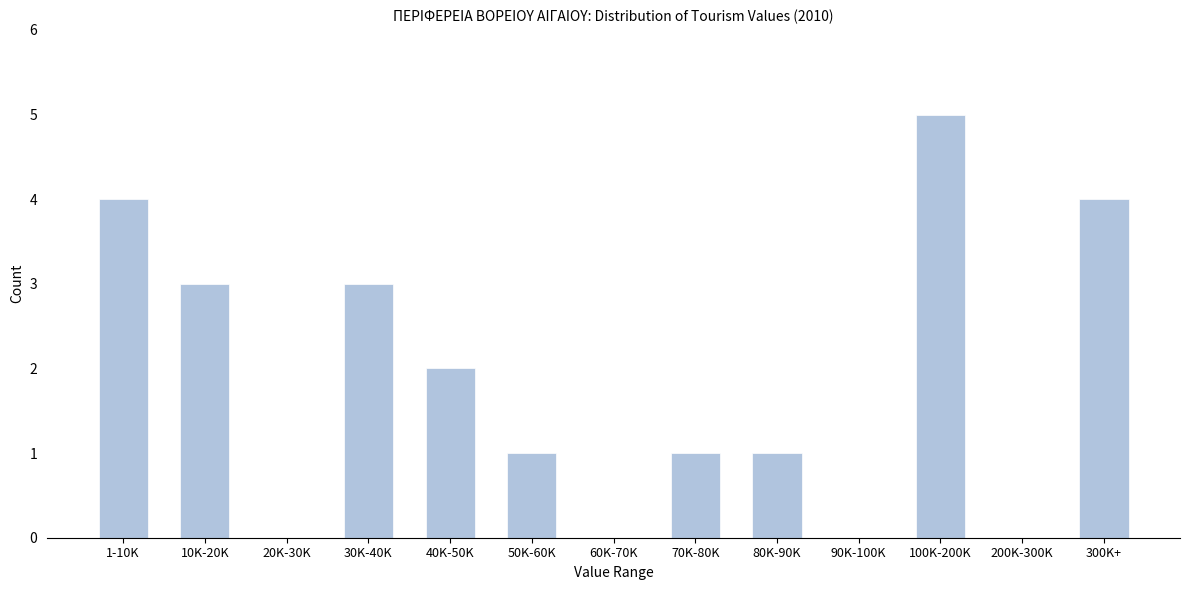

Reading right to left, what are all the values shown in this chart?

300K+=4	200K-300K=0	100K-200K=5	90K-100K=0	80K-90K=1	70K-80K=1	60K-70K=0	50K-60K=1	40K-50K=2	30K-40K=3	20K-30K=0	10K-20K=3	1-10K=4